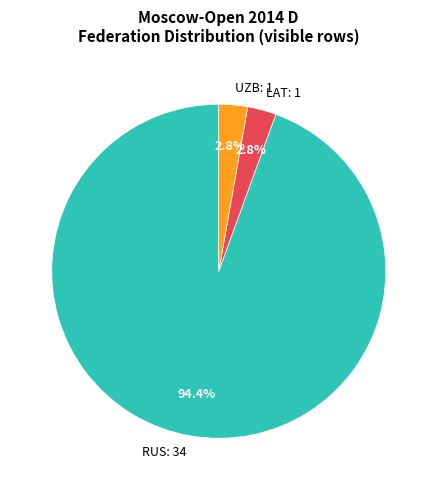

How many segments does this pie chart have?

3